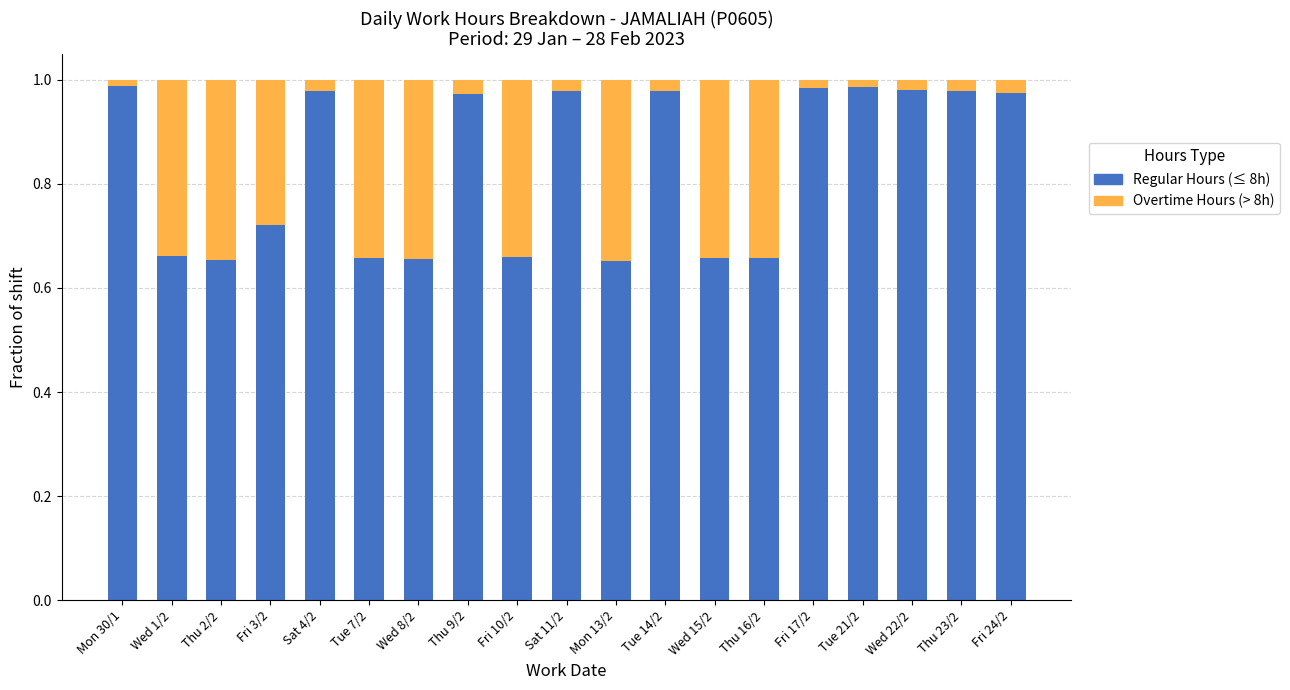

How many categories are shown in the chart?

19